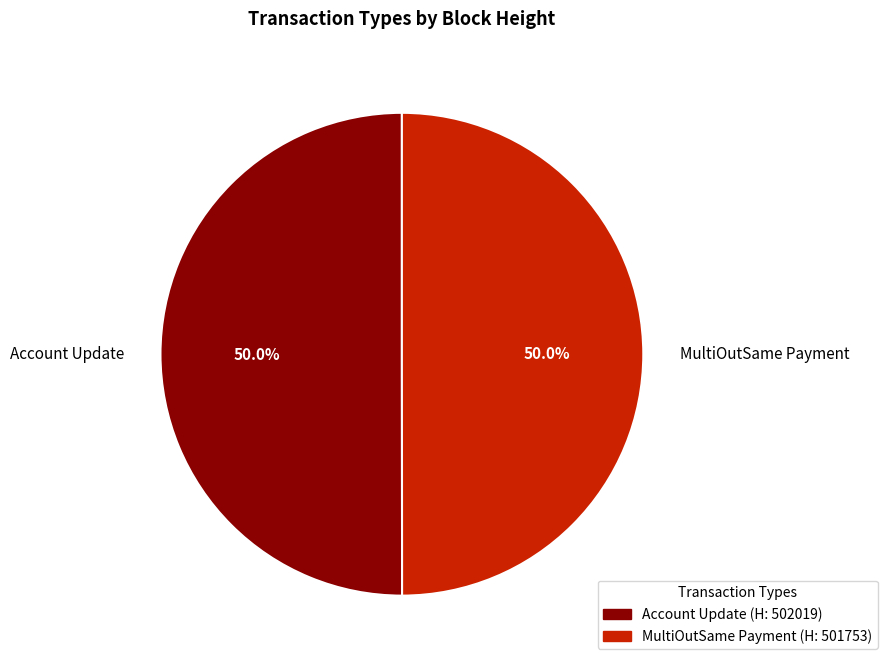

Combined, what portion of the pie is MultiOutSame Payment and Account Update?

100.0%